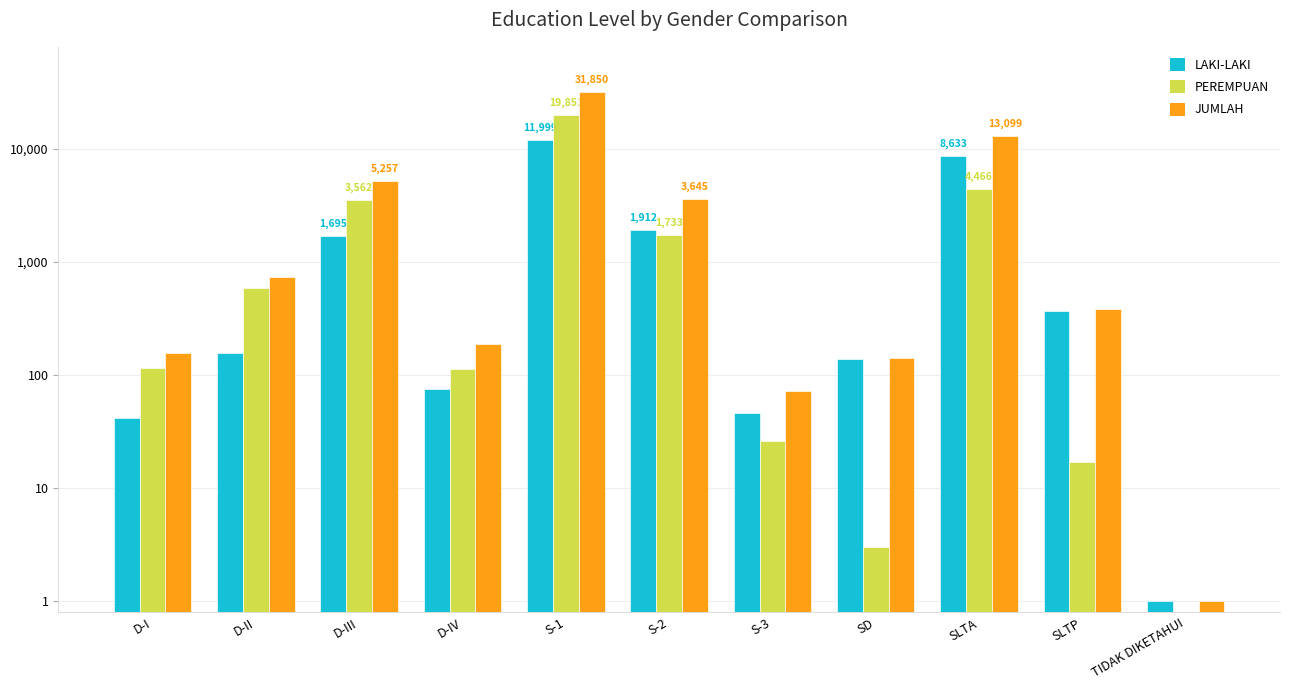

At which category is the sum across all series the highest?

S-1